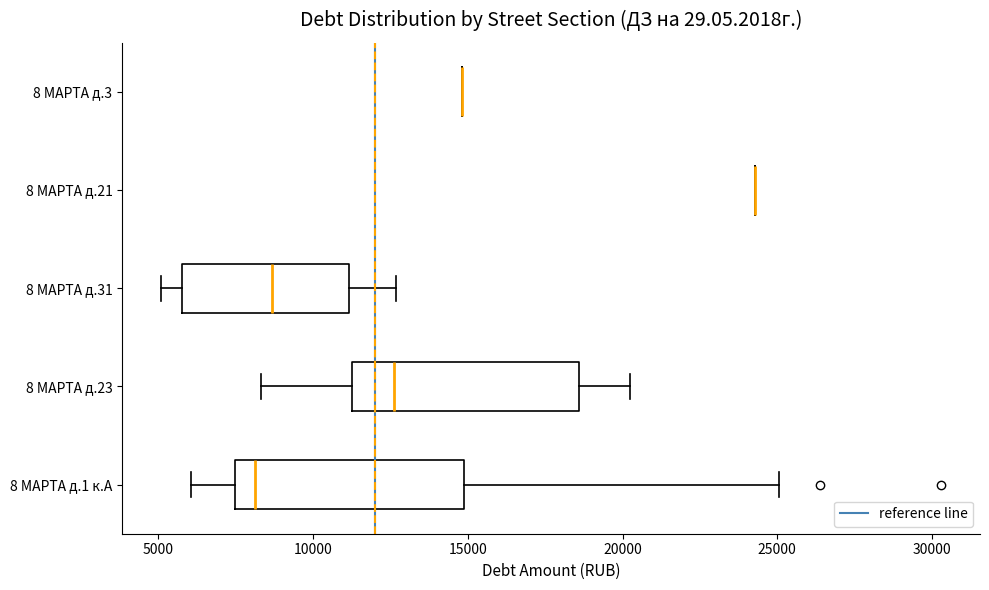

Reading bottom to top, read every box against the x-axis: the position of its median line, the range the box covers, and the ends of its whiskers. The values are not printed on the chart, so give them approximately, as read against the axis.

8 МАРТА д.1 к.А: median 8000, box 7500 to 15000, whiskers 6000 to 25000
8 МАРТА д.23: median 12500, box 11500 to 18500, whiskers 8500 to 20500
8 МАРТА д.31: median 8500, box 5500 to 11000, whiskers 5000 to 12500
8 МАРТА д.21: box collapsed to a line at 24500, whiskers 24500 to 24500
8 МАРТА д.3: box collapsed to a line at 15000, whiskers 15000 to 15000